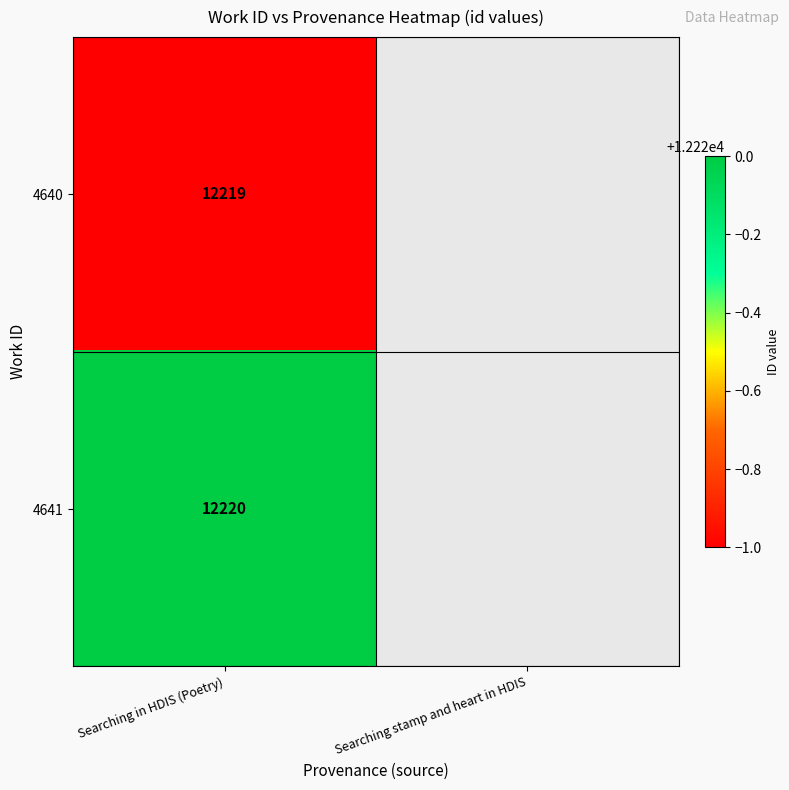

Which label corresponds to the largest value in the chart?

Searching in HDIS (Poetry)